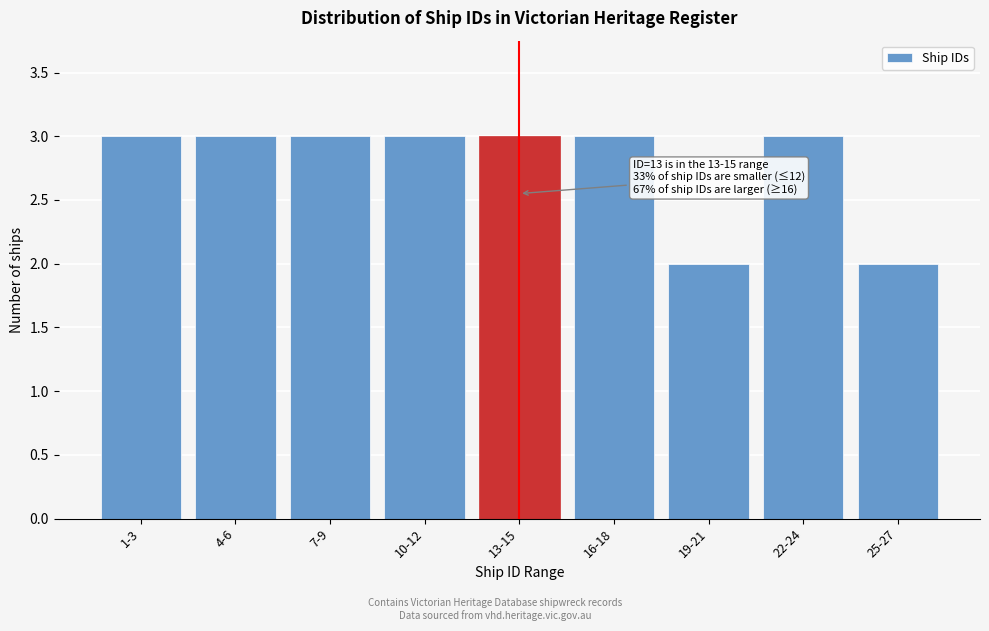

Reading left to right, extract all data points from this chart.

3	3	3	3	3	3	2	3	2